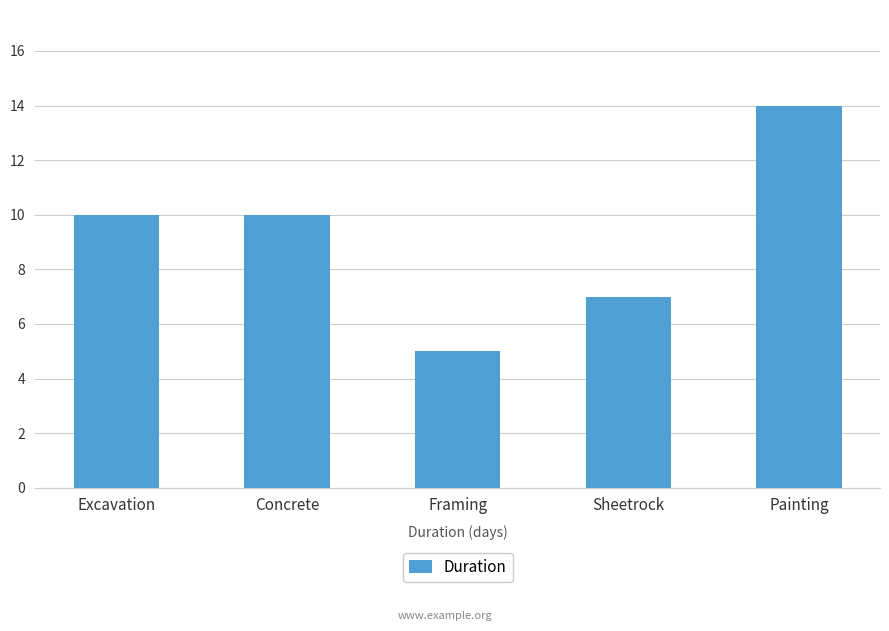

What is the change in value from Concrete to Framing?

-5